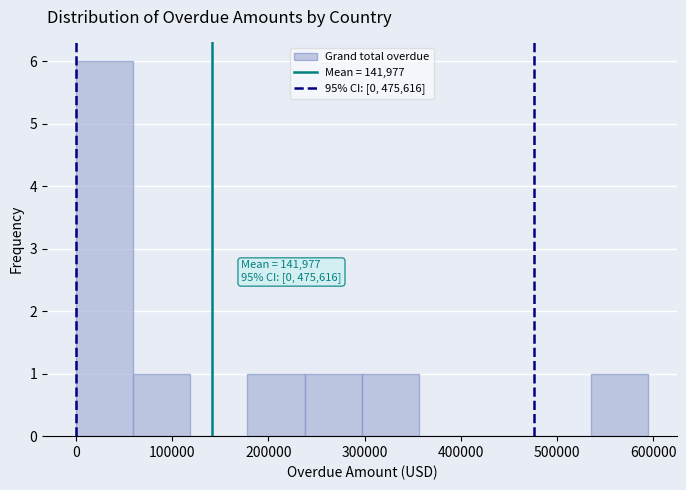

Which range on the x-axis has the tallest bar?

0 to 60000